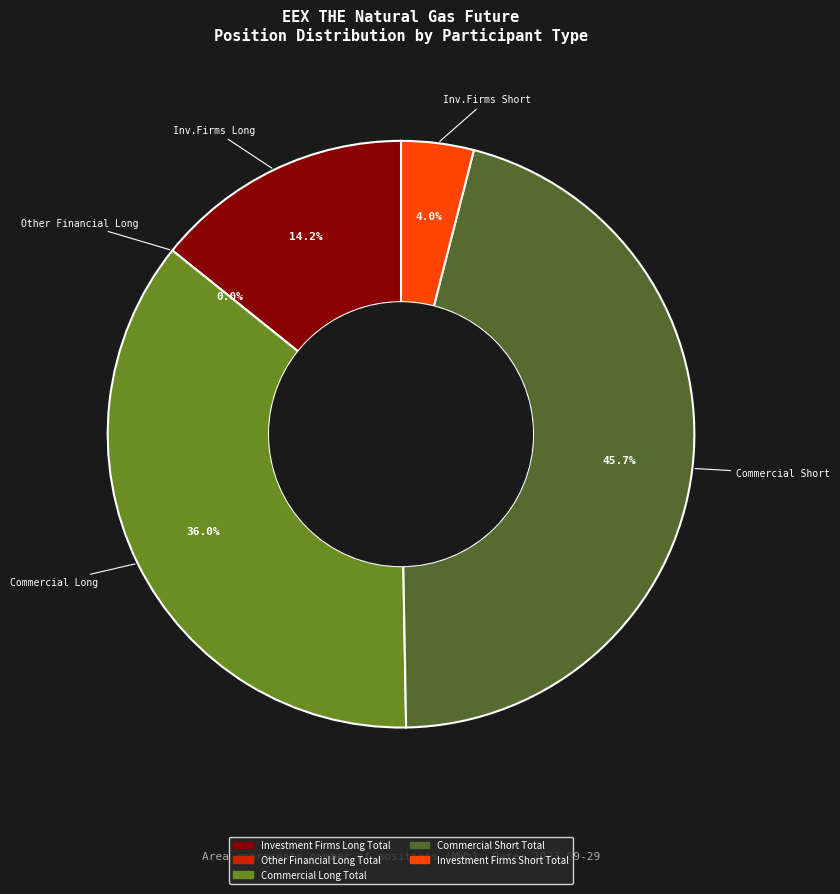

What is the smallest slice in the pie chart?

Other Financial Long Total